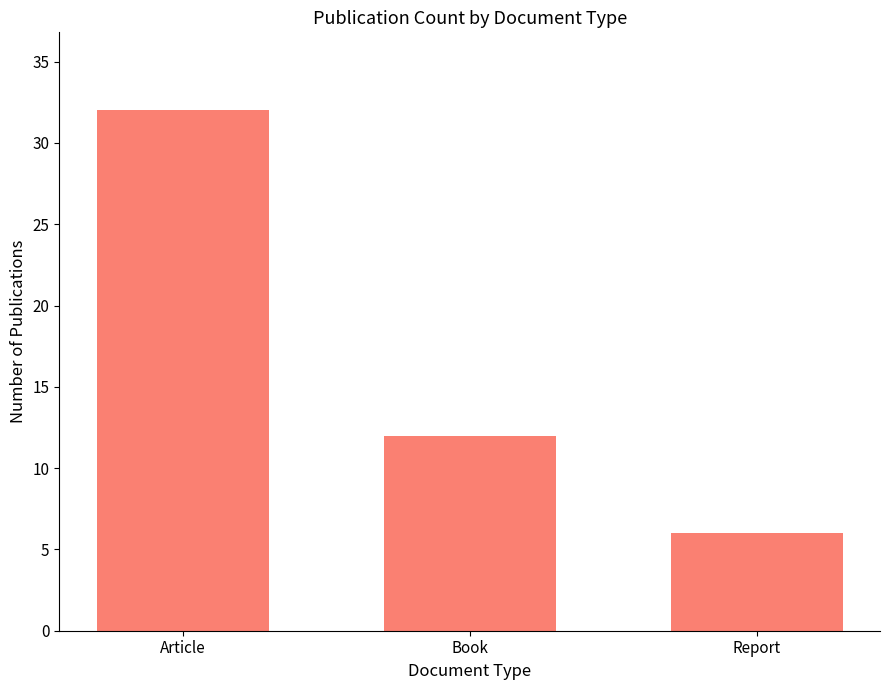

Is it true that the value at Article is 32?

True